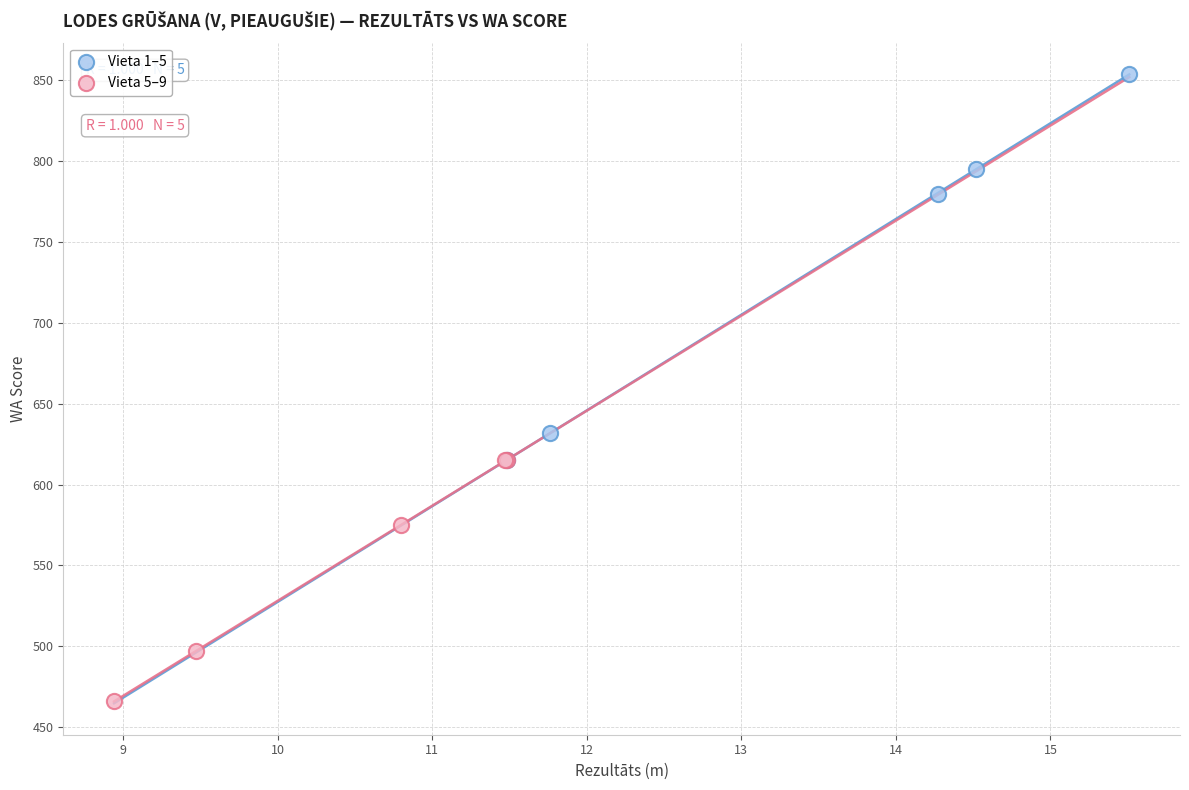

Which series reaches the minimum Y coordinate?

Vieta 5–9